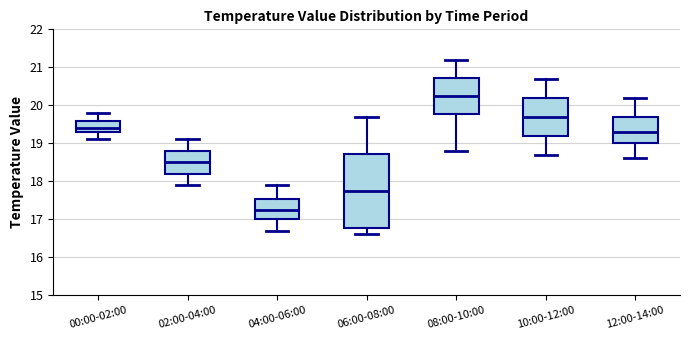

Reading left to right, transcribe this box plot: for each box, give where its median line is, the range the box spans, and where its two whiskers end, as read against the y-axis. The values are not printed on the chart, so give them approximately, as read against the axis.

00:00-02:00: median 19.4, box 19.3 to 19.6, whiskers 19.1 to 19.8
02:00-04:00: median 18.5, box 18.2 to 18.8, whiskers 17.9 to 19.1
04:00-06:00: median 17.3, box 17.0 to 17.5, whiskers 16.7 to 17.9
06:00-08:00: median 17.8, box 16.8 to 18.7, whiskers 16.6 to 19.7
08:00-10:00: median 20.3, box 19.8 to 20.7, whiskers 18.8 to 21.2
10:00-12:00: median 19.7, box 19.2 to 20.2, whiskers 18.7 to 20.7
12:00-14:00: median 19.3, box 19.0 to 19.7, whiskers 18.6 to 20.2